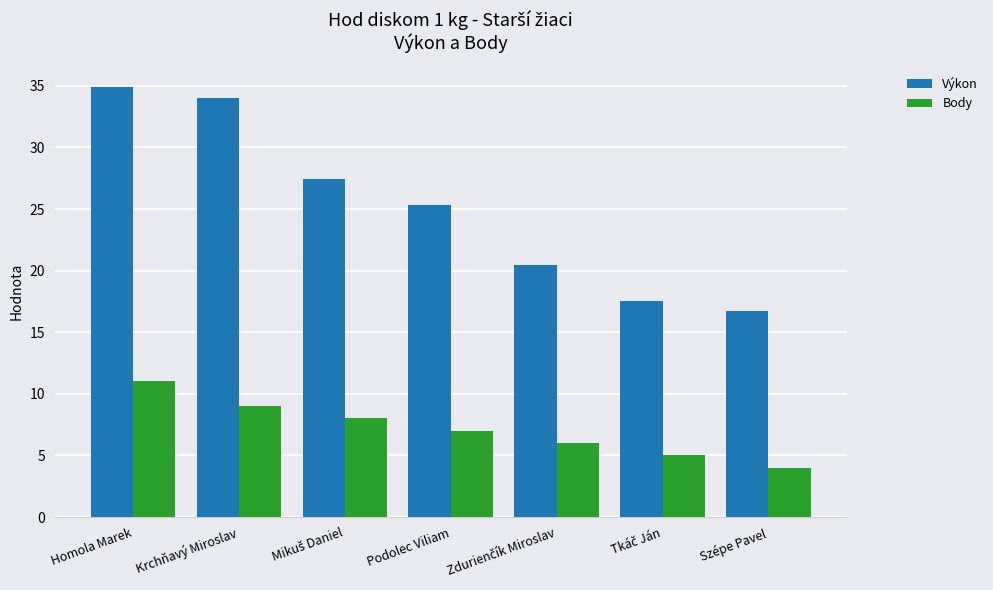

Does the chart contain any negative values?

No